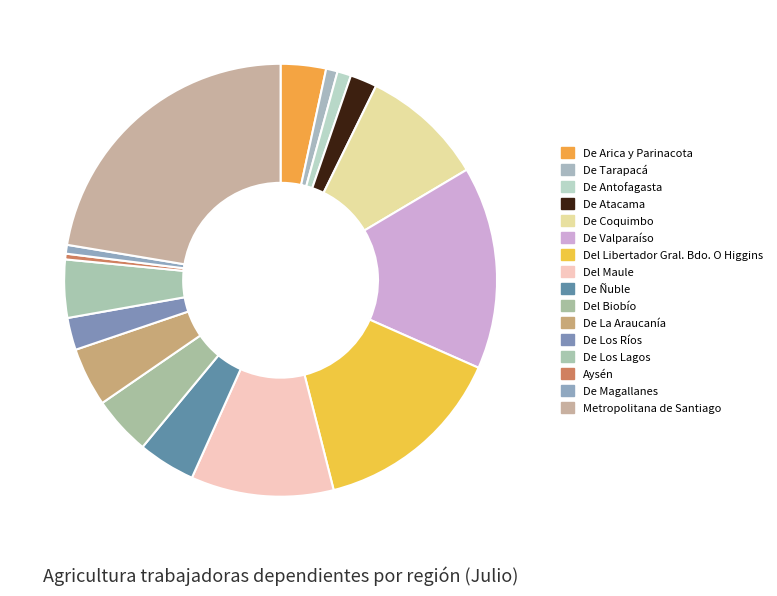

What percentage do Aysén and De Coquimbo together represent?

9.6%